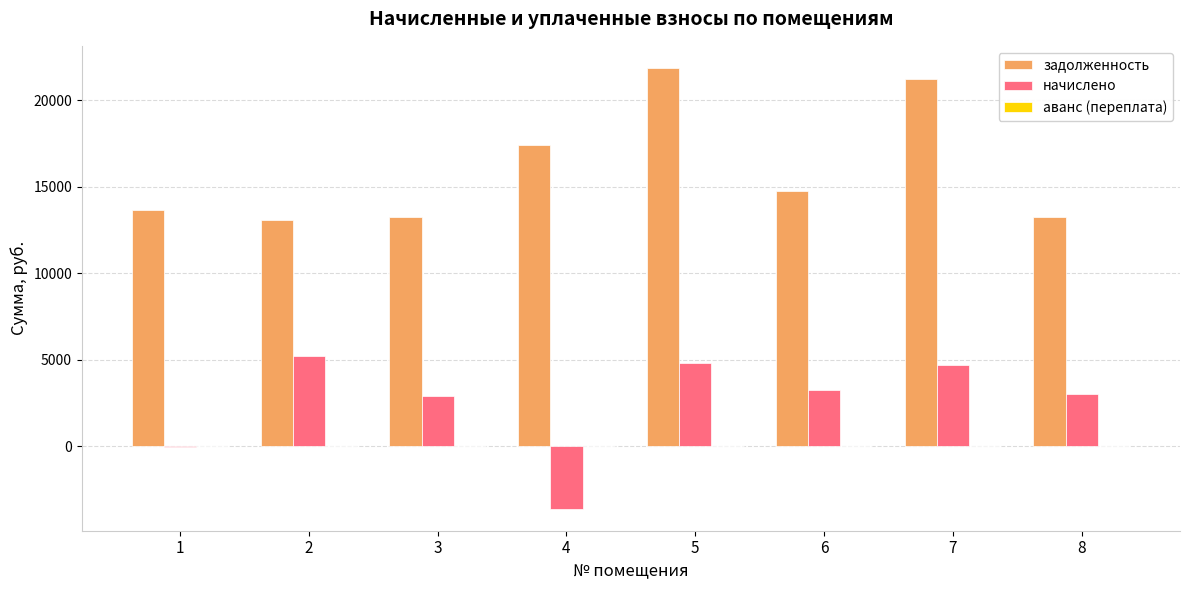

How many groups of bars are there?

8